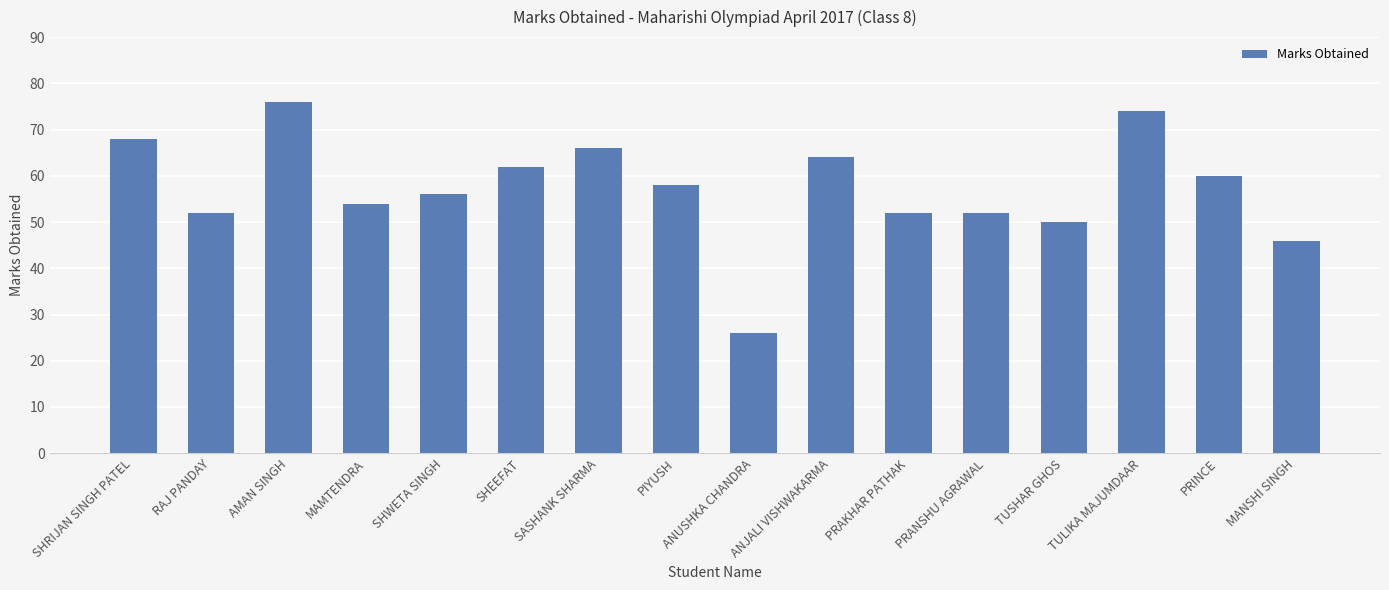

What position from the right is TUSHAR GHOS?

4